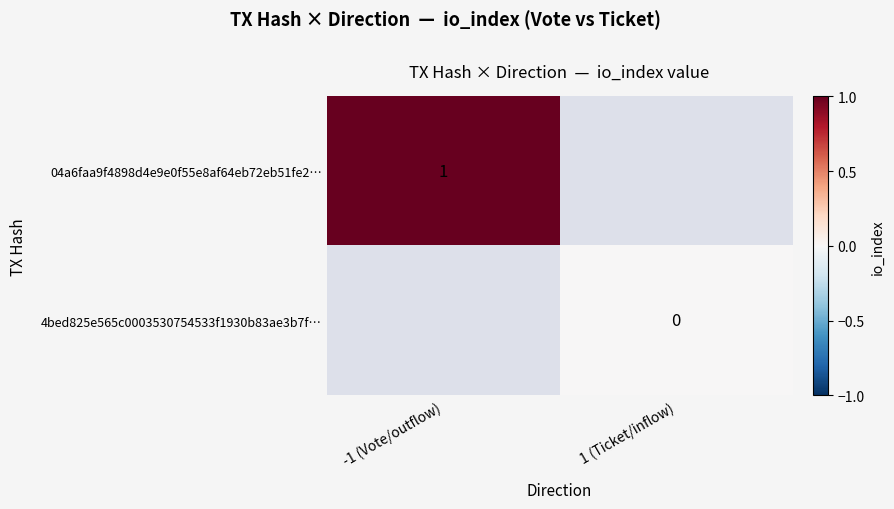

How many series are shown in this chart?

2